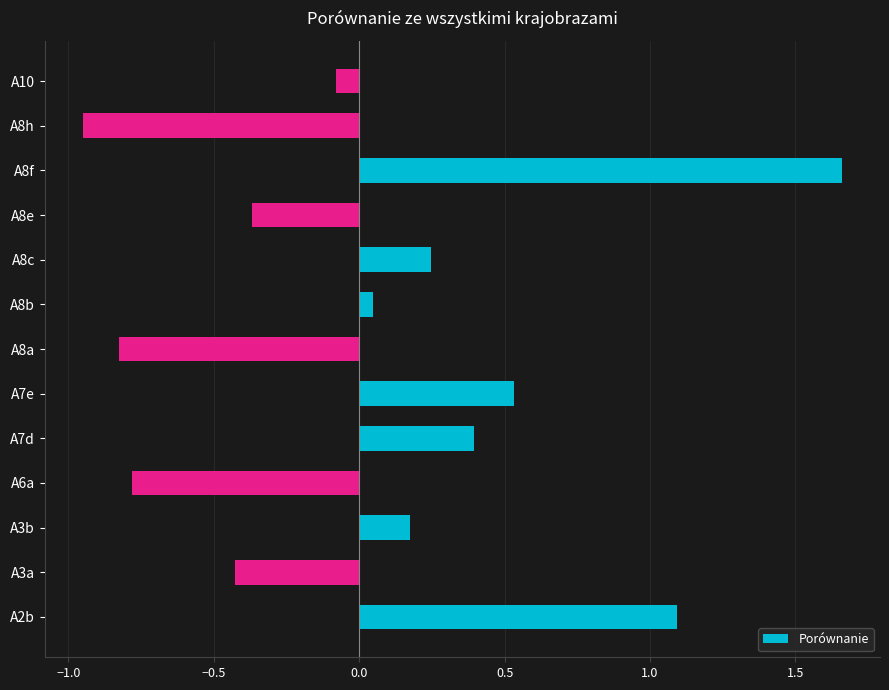

Which category has the highest value across all series?

A8f